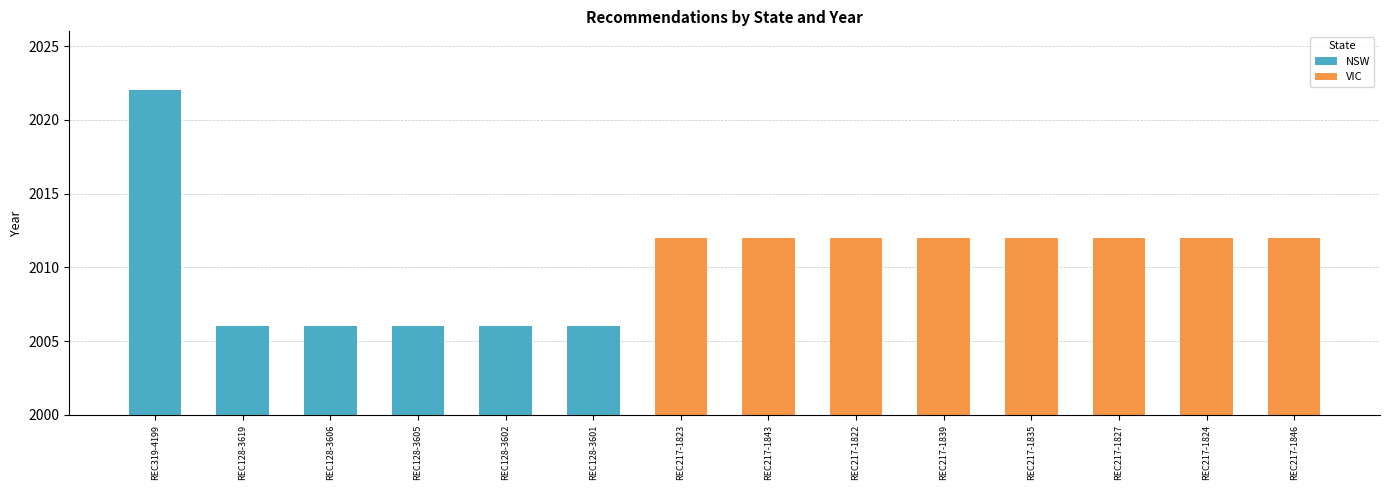

True or false: the data shows 2006 at REC128-3619.

True